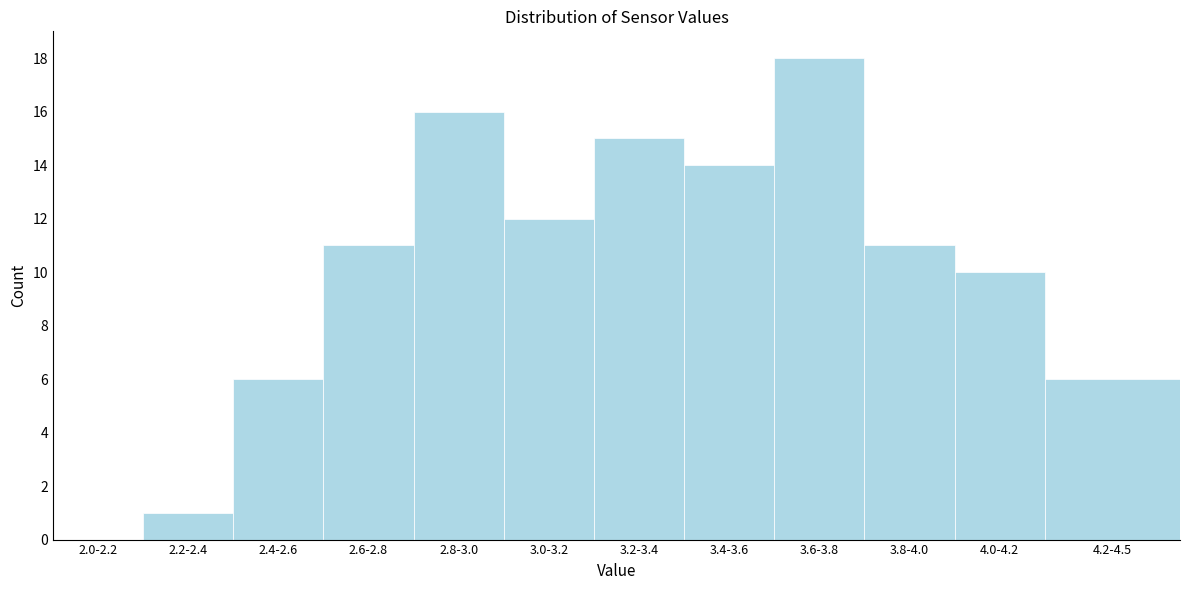

Reading right to left, extract all data points from this chart.

4.2-4.5=6	4.0-4.2=10	3.8-4.0=11	3.6-3.8=18	3.4-3.6=14	3.2-3.4=15	3.0-3.2=12	2.8-3.0=16	2.6-2.8=11	2.4-2.6=6	2.2-2.4=1	2.0-2.2=0